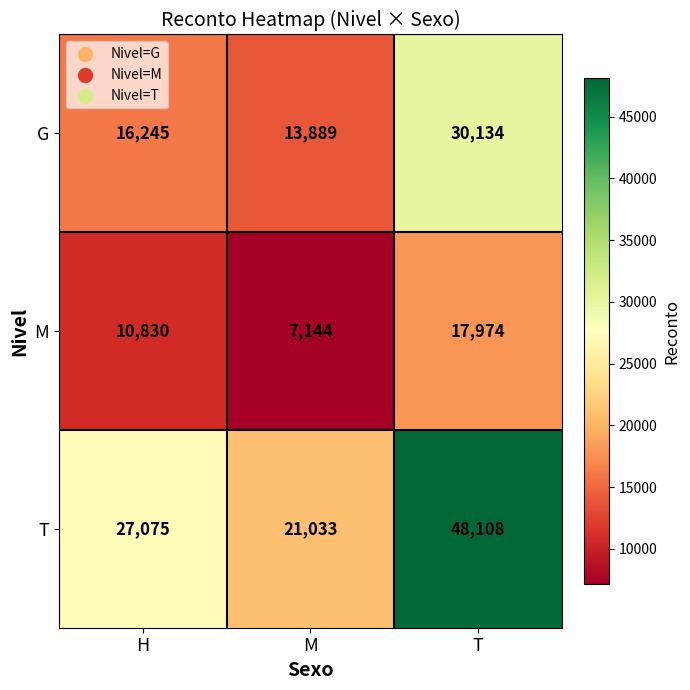

The value of G at H is 16245. True or false?

True